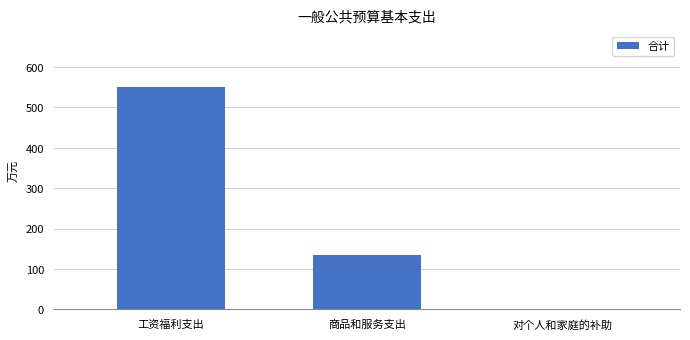

Are the bars horizontal?

No